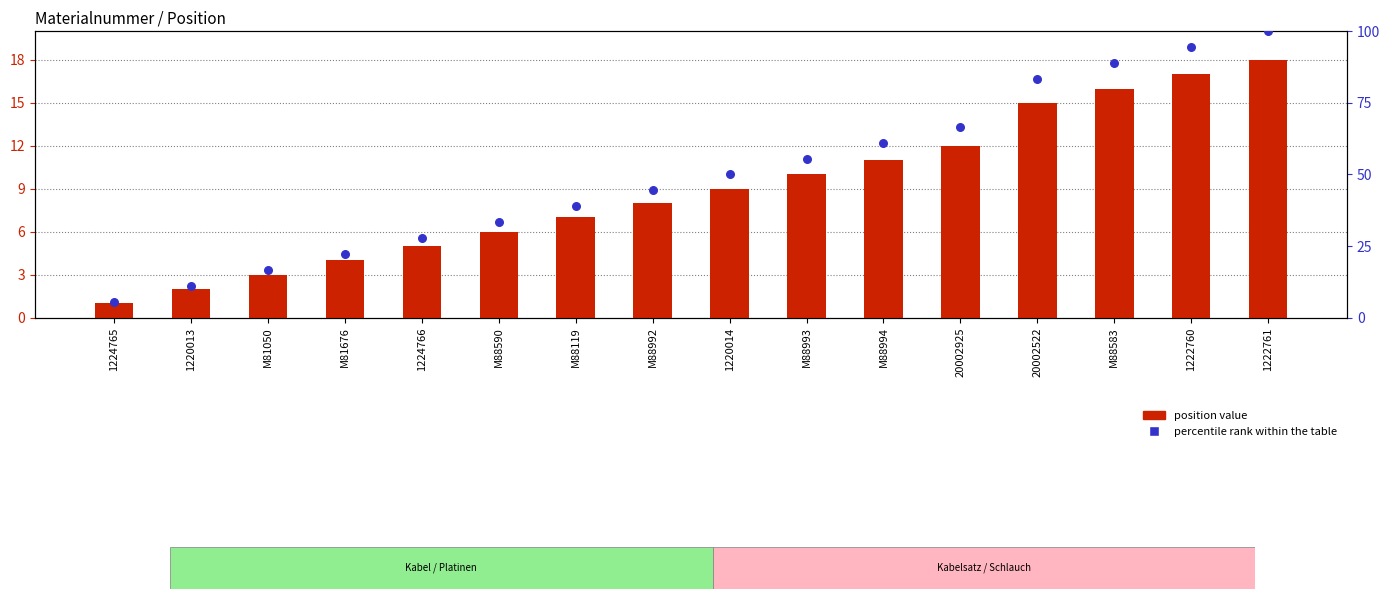

Which series has the largest total across all categories?

percentile rank within the table